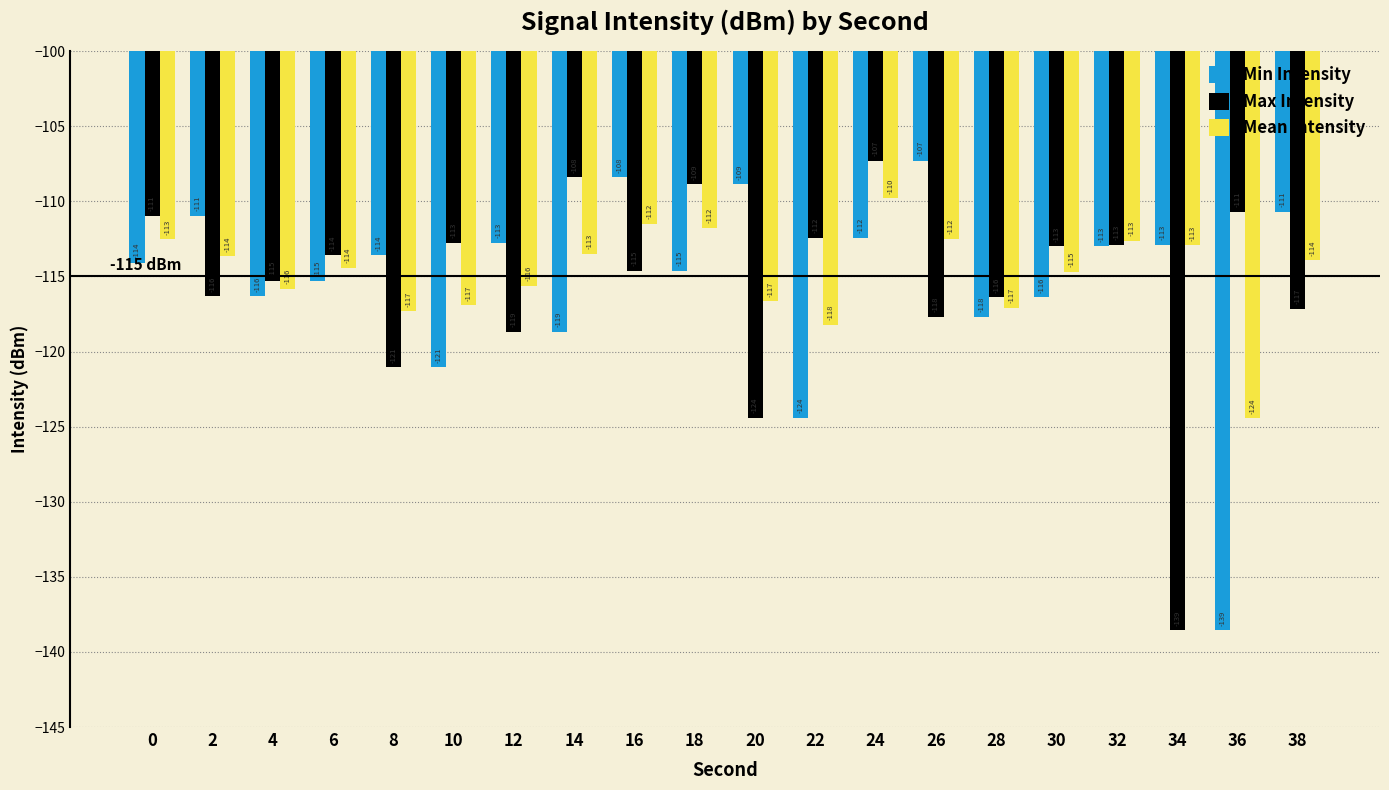

At 26, list the series in order from smallest to largest.

Max Intensity, Mean Intensity, Min Intensity